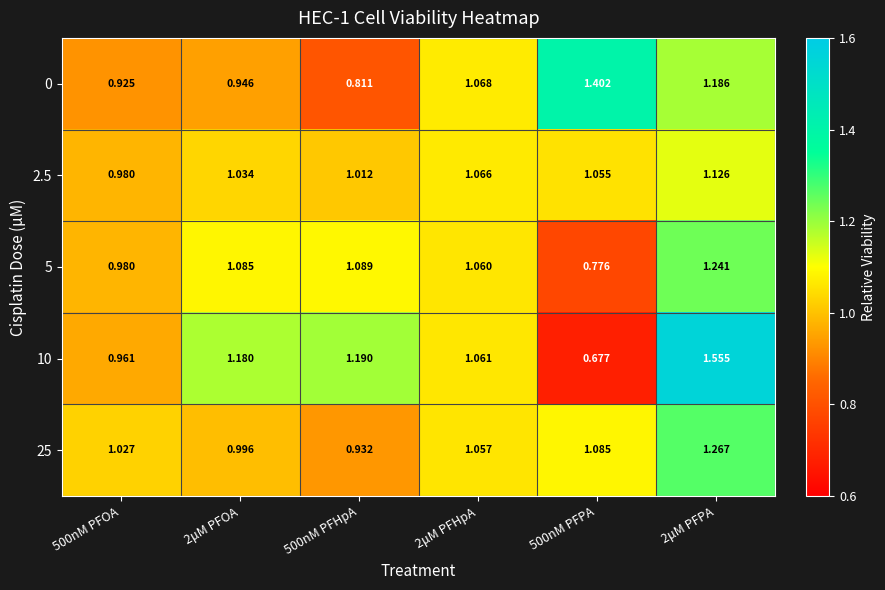

Which series has the largest range (max minus min)?

10